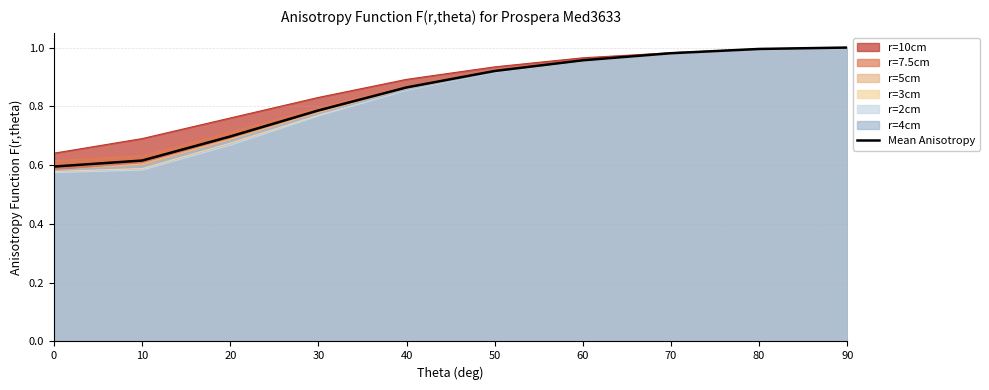

How many data points does each series have?

10